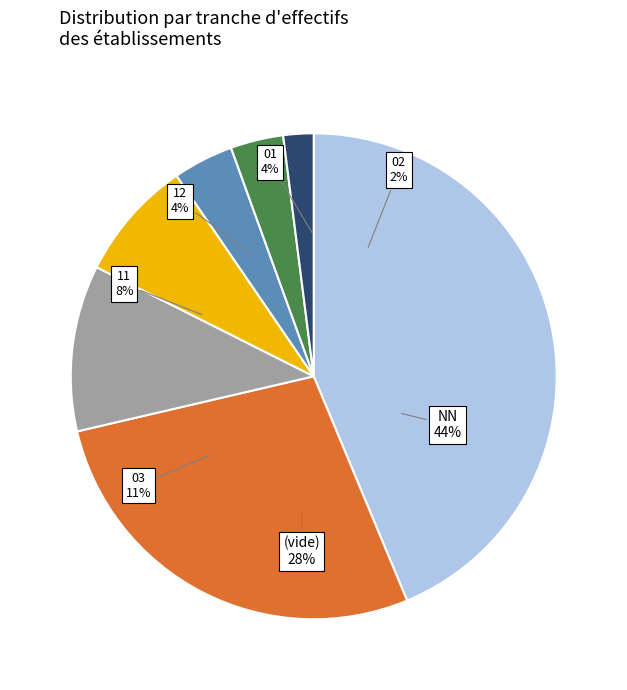

Is it true that NN is 50% of the pie?

False